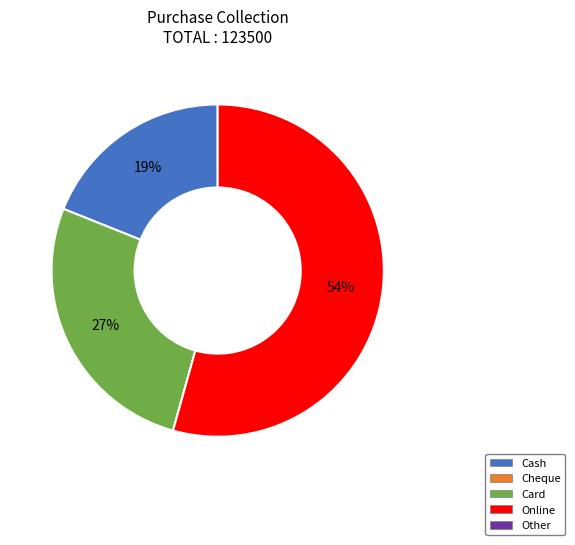

Does any single category account for the majority?

Yes